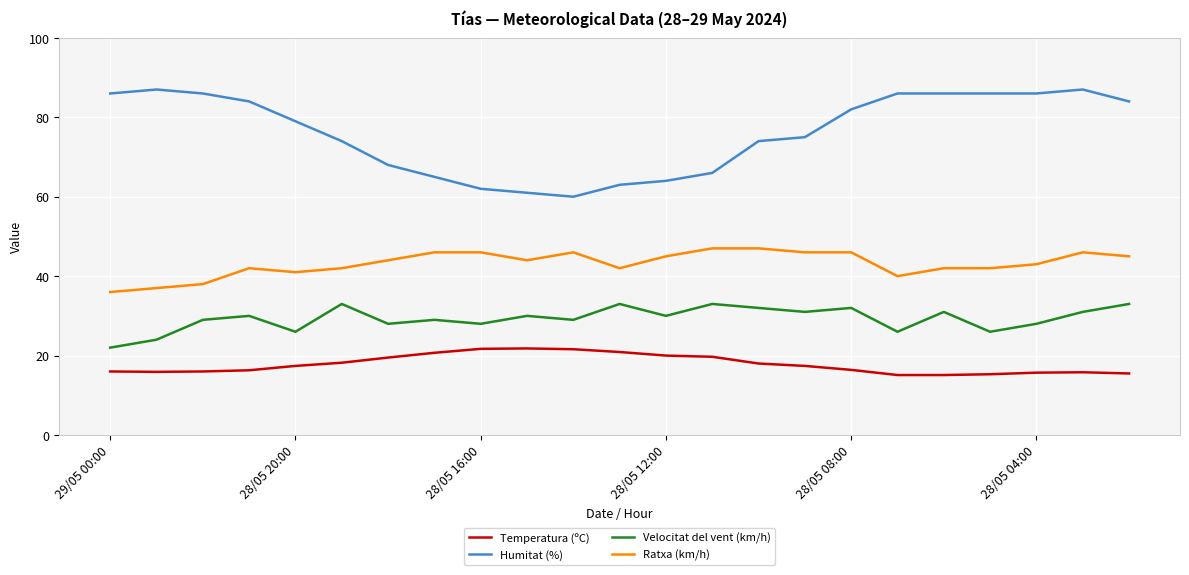

What is the difference between the maximum and minimum values in the Temperatura (ºC) series?

6.7